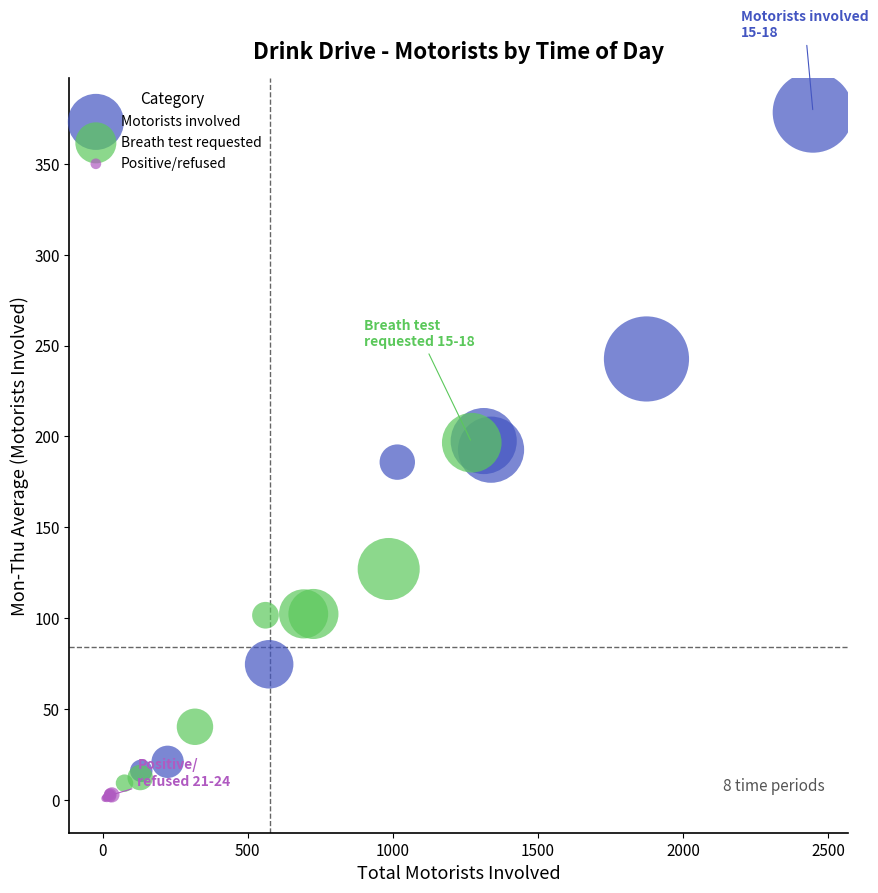

Which series contains the highest Y value?

Motorists involved